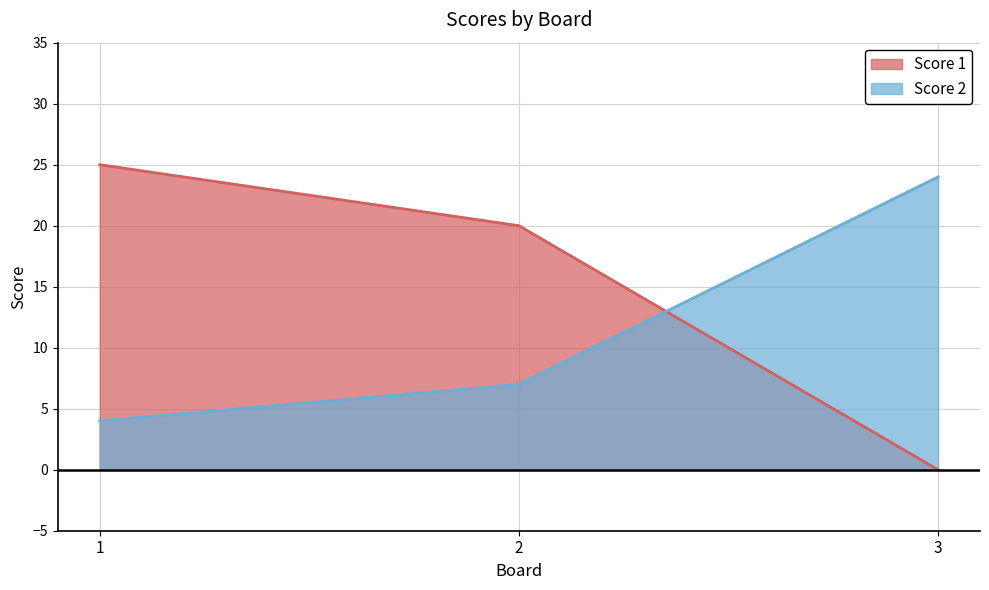

Reading left to right, what are all the values shown in this chart?

Score 1: 1=25	2=20	3=0
Score 2: 1=4	2=7	3=24